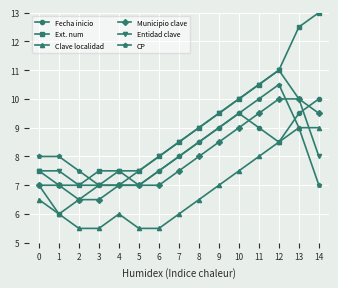

After their last crossing, which series has the higher values: CP or Fecha inicio?

Fecha inicio